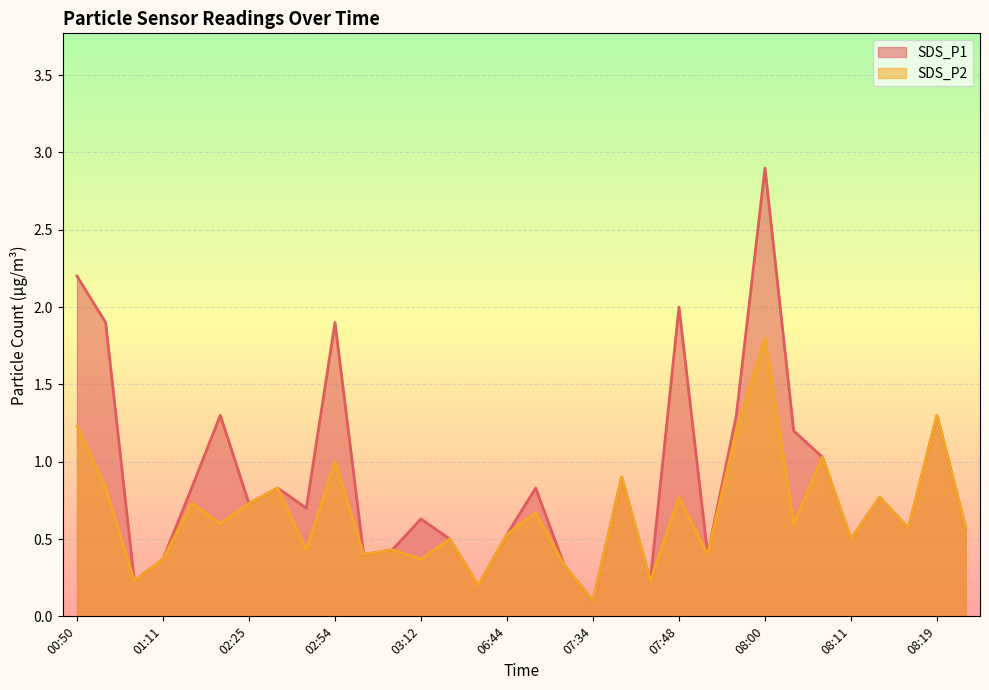

Rank the categories by SDS_P1 value from highest to lowest.

08:00, 00:50, 07:48, 00:56, 02:54, 01:44, 07:56, 08:19, 08:02, 08:05, 07:43, 01:20, 02:34, 06:56, 08:13, 02:25, 02:45, 03:12, 08:16, 08:28, 06:44, 04:00, 08:11, 03:09, 03:03, 07:51, 01:11, 07:32, 01:05, 07:45, 04:10, 07:34